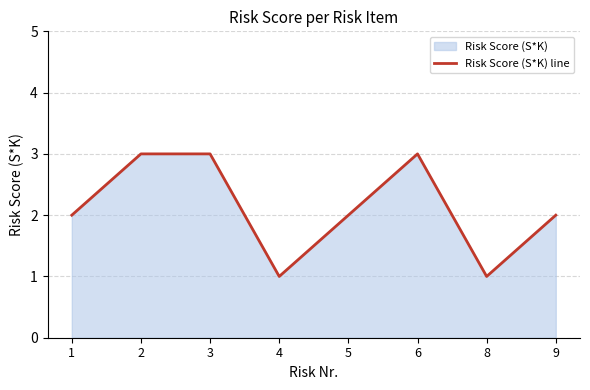

Reading left to right, what are all the values shown in this chart?

1=2	2=3	3=3	4=1	5=2	6=3	8=1	9=2